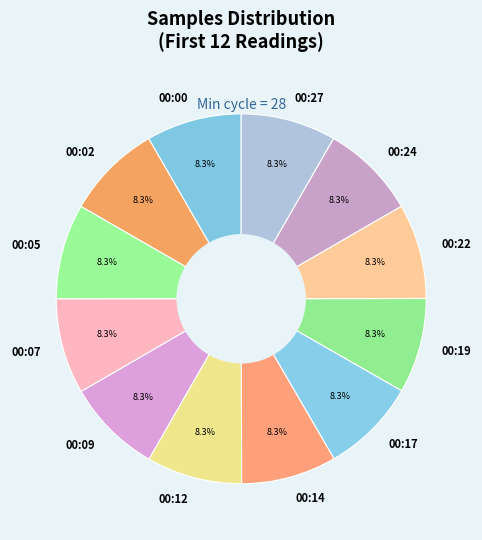

Combined, what portion of the pie is 00:02 and 00:05?

16.7%